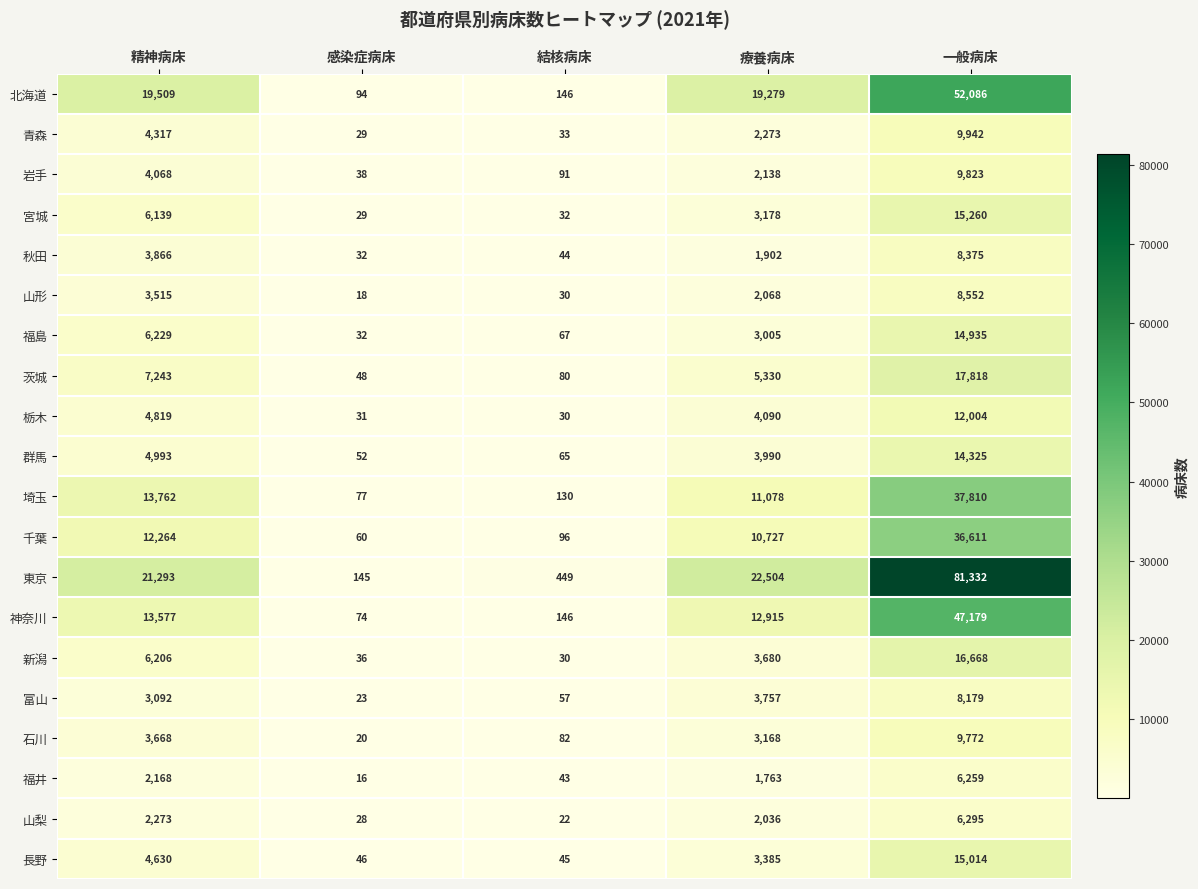

What is the difference between the highest and lowest values at 精神病床?

19125